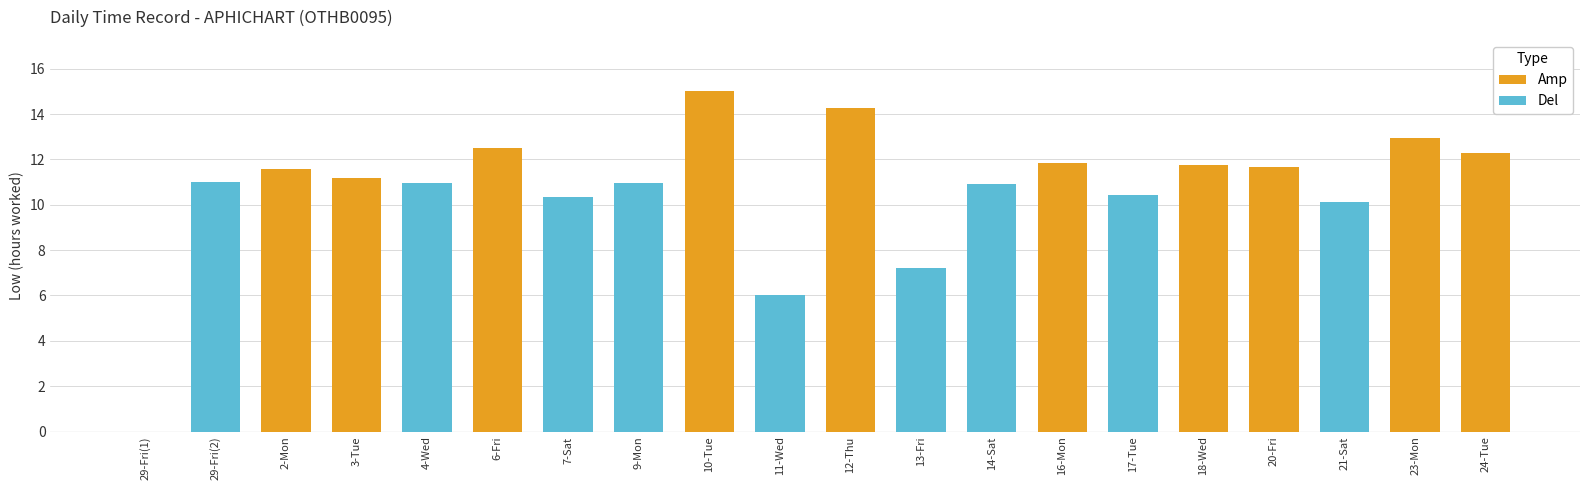

What is the sum of the Del values at 23-Mon and 29-Fri(2)?

11.0